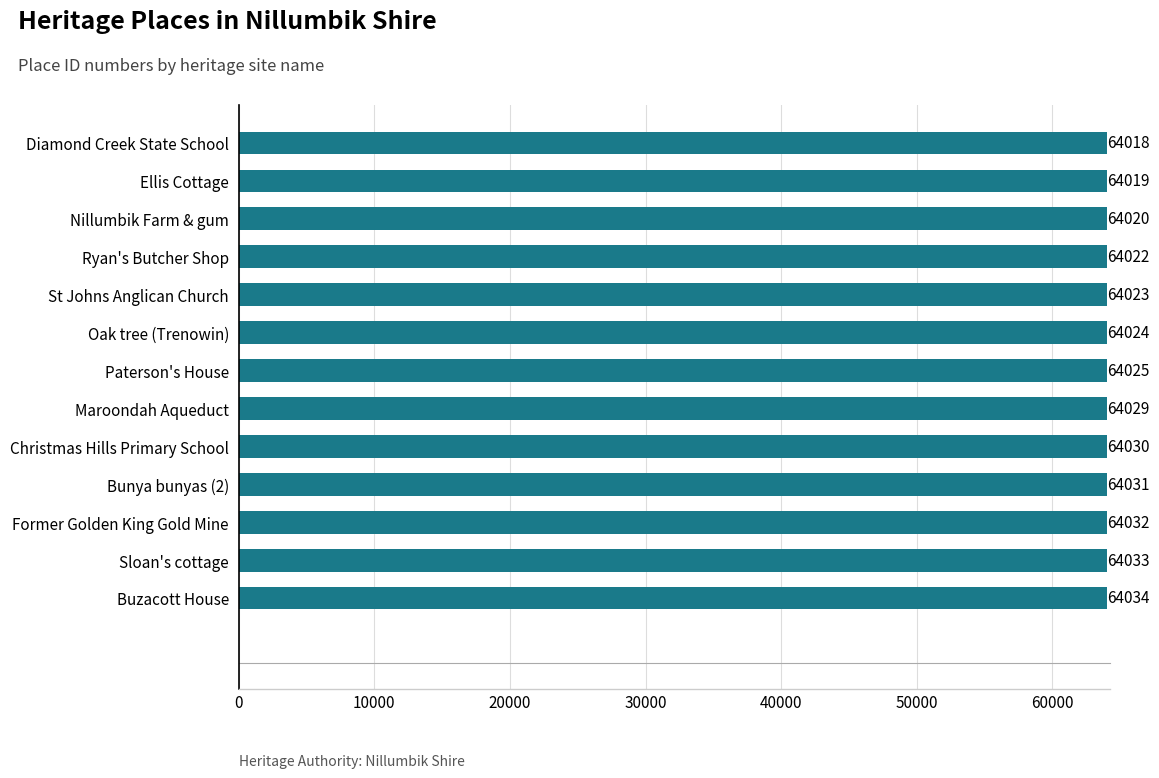

List the labels in order of value, largest first.

Buzacott House, Sloan's cottage, Former Golden King Gold Mine, Bunya bunyas (2), Christmas Hills Primary School, Maroondah Aqueduct, Paterson's House, Oak tree (Trenowin), St Johns Anglican Church, Ryan's Butcher Shop, Nillumbik Farm & gum, Ellis Cottage, Diamond Creek State School